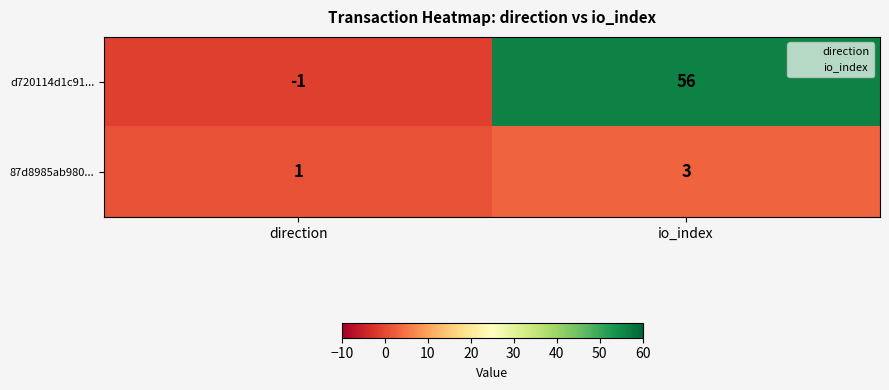

Which category has the highest value across all series?

io_index